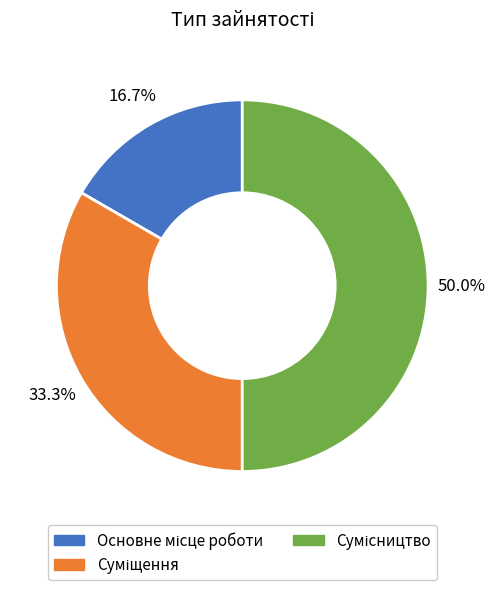

Combined, what portion of the pie is Основне місце роботи and Суміщення?

50.0%